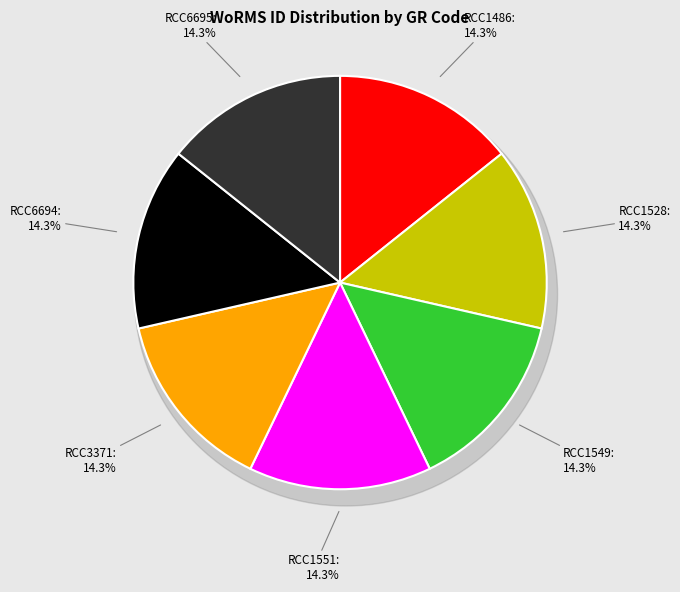

Which has a higher value, RCC6694 or RCC6695?

RCC6694